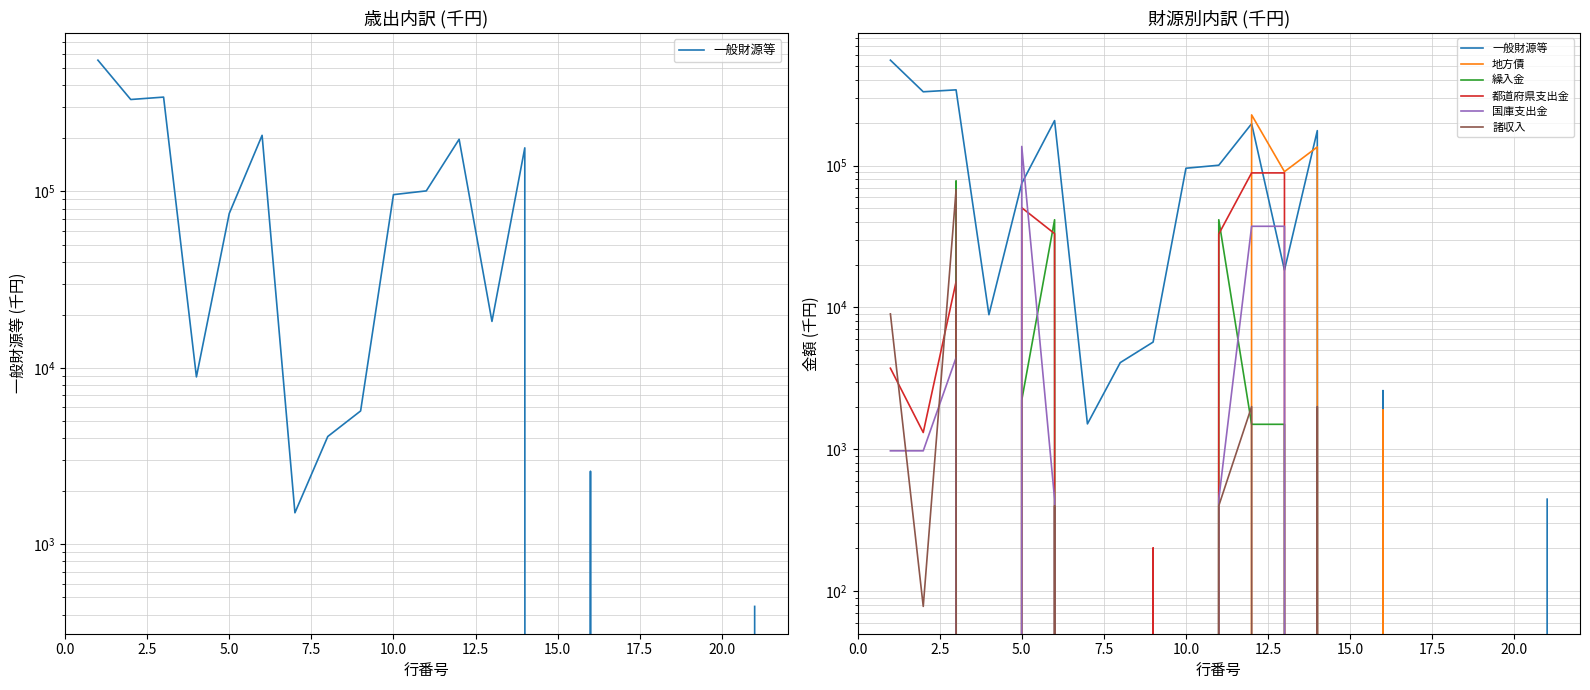

What position from the left is 0.0?

1